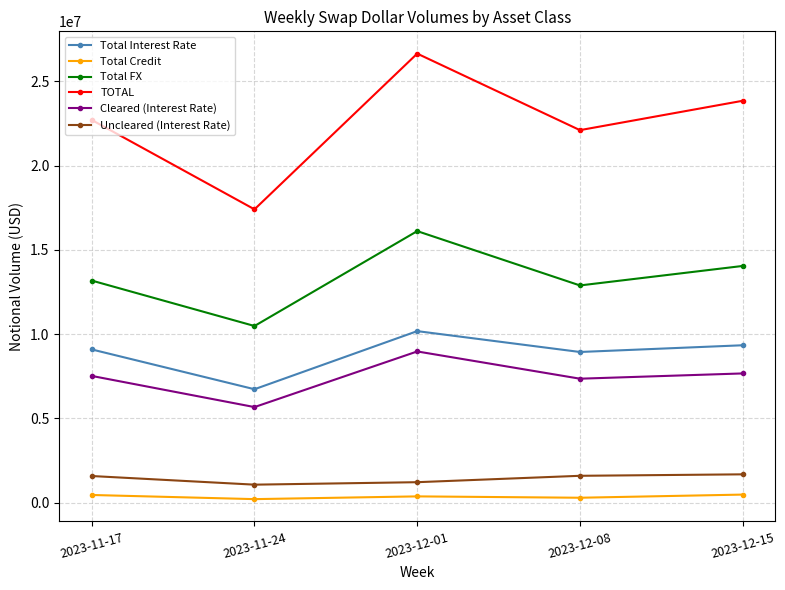

Is the value of Total FX at 2023-11-17 greater than the value of Total Interest Rate at 2023-11-17?

Yes